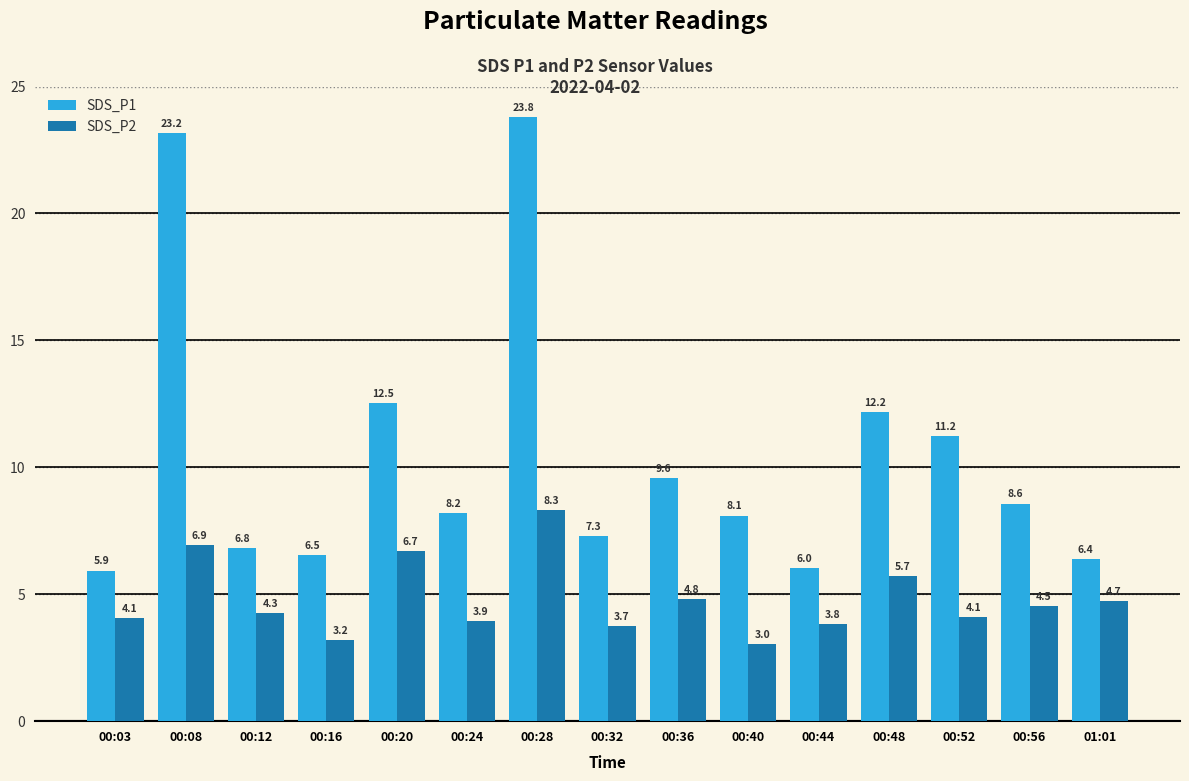

At which category does the chart reach its minimum across all series?

00:40